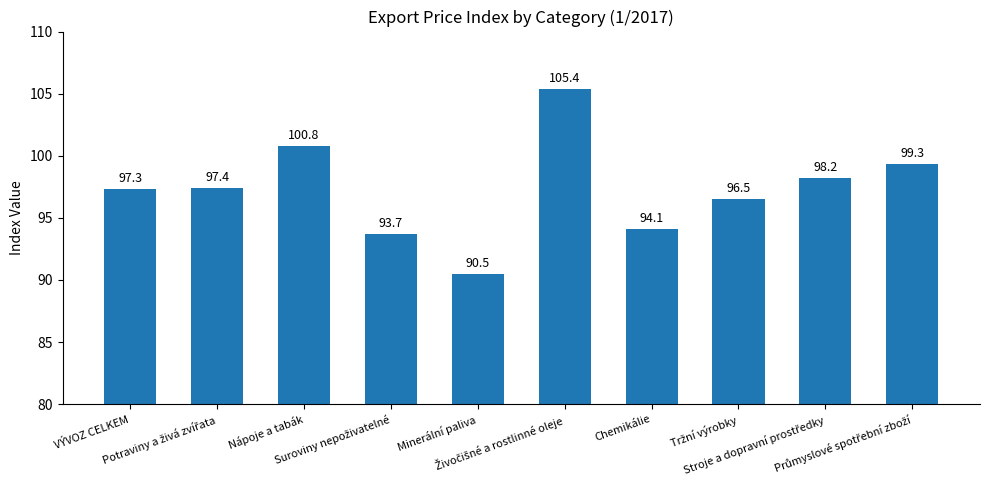

What is the value of the 5th bar from the left?

90.5